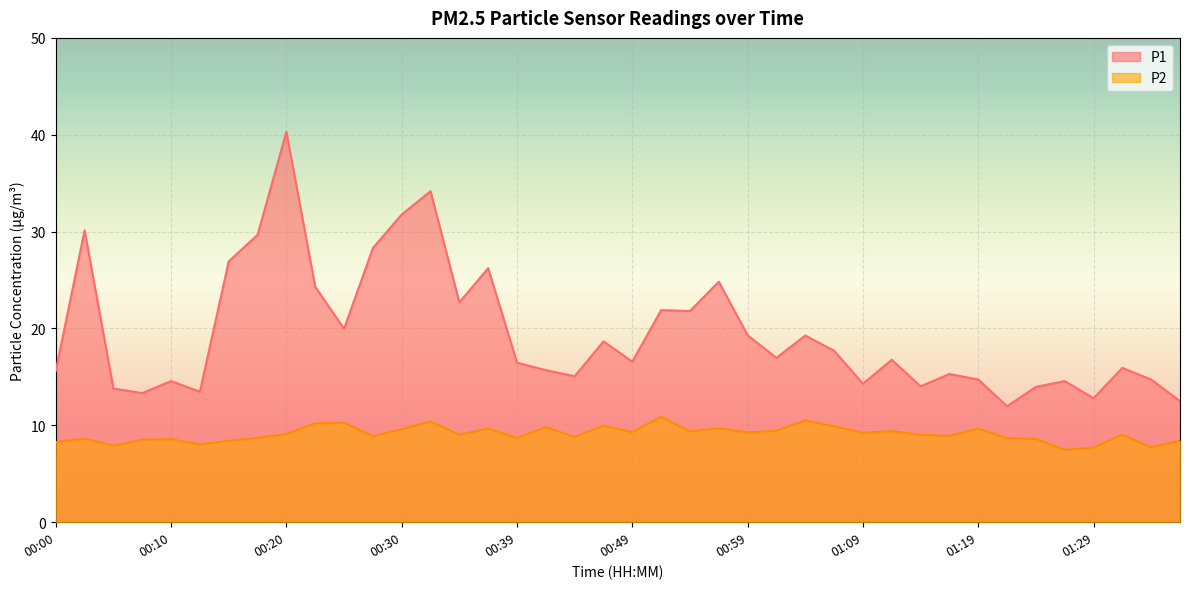

At which category is the sum across all series the highest?

00:20